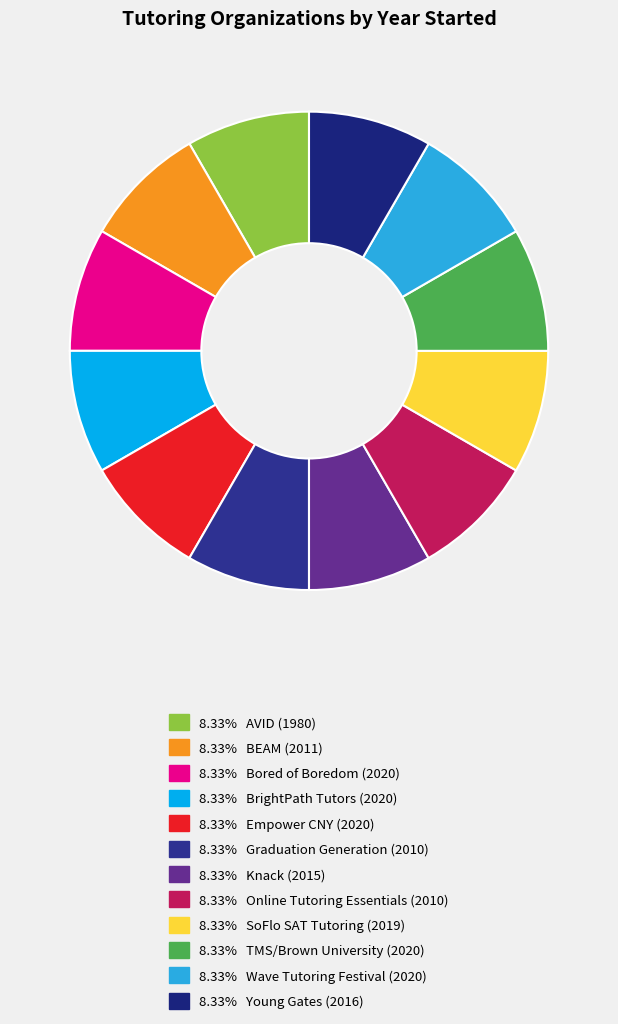

How many slices are in this pie chart?

12